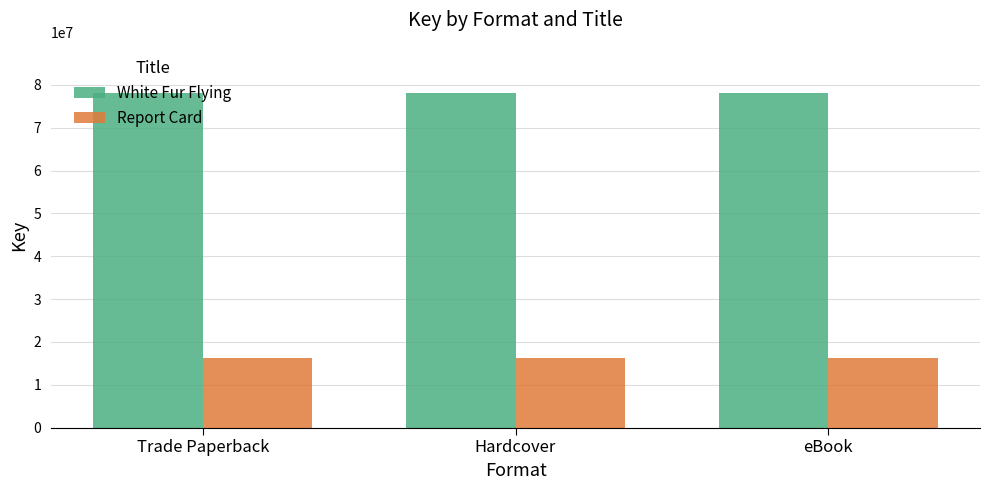

Reading right to left, list all the values displayed in this chart.

White Fur Flying: eBook=78141489	Hardcover=78141489	Trade Paperback=78141489
Report Card: eBook=16220892	Hardcover=16220892	Trade Paperback=16220892